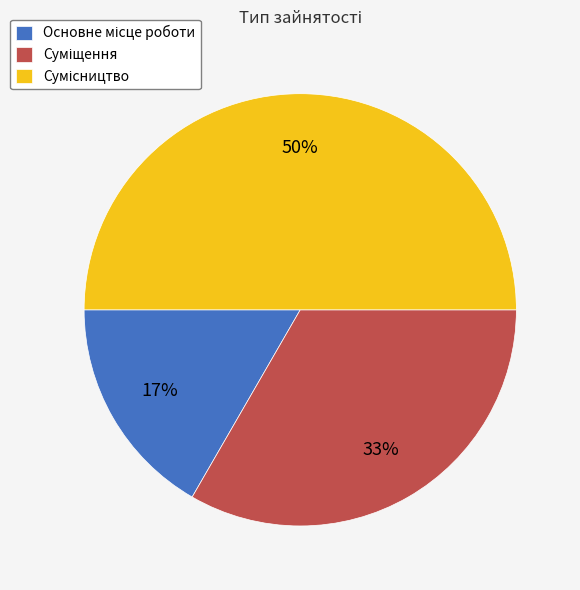

To the nearest percent, what is the average slice percentage?

33%